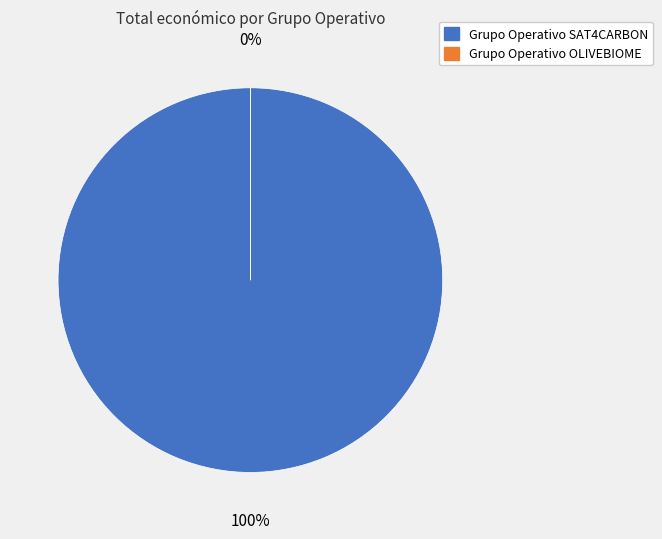

How many segments does this pie chart have?

2